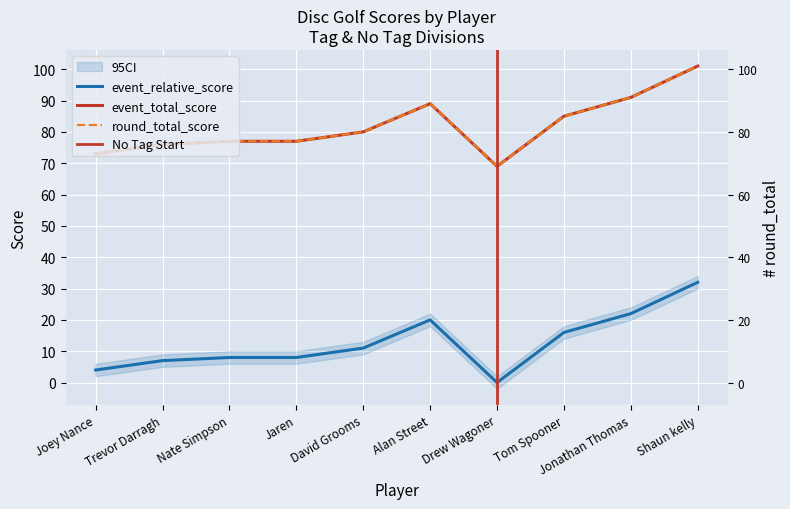

Is the value of round_relative_score at Shaun kelly greater than the value of event_total_score at Alan Street?

Yes